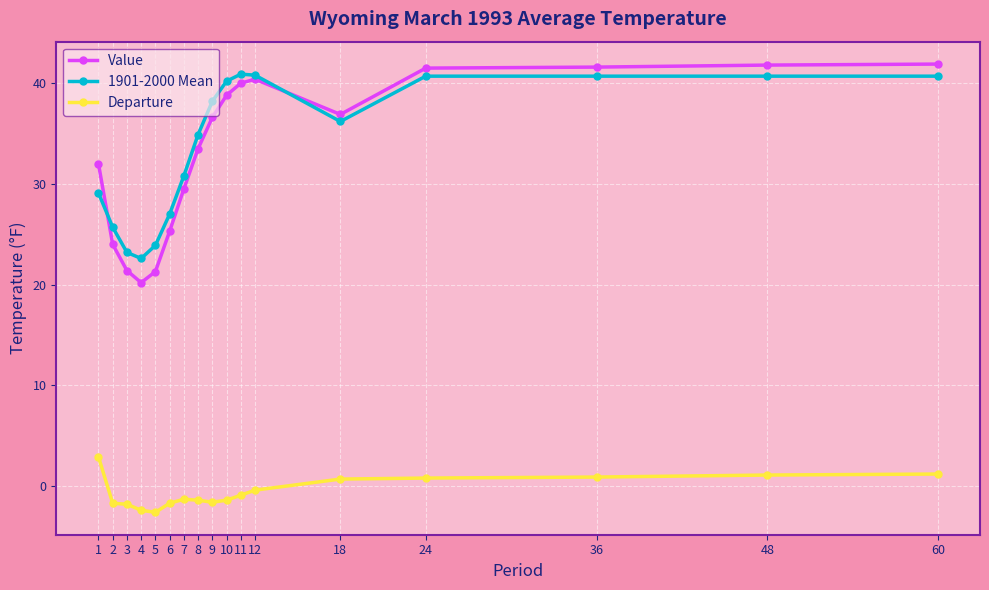

True or false: Departure and Value cross at least once.

False